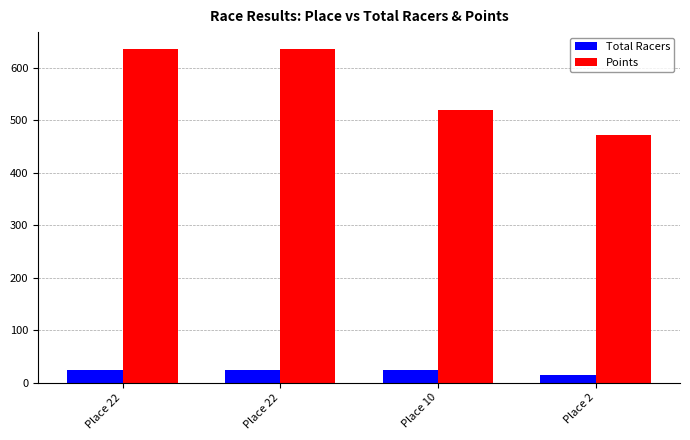

Does the chart contain stacked bars?

No